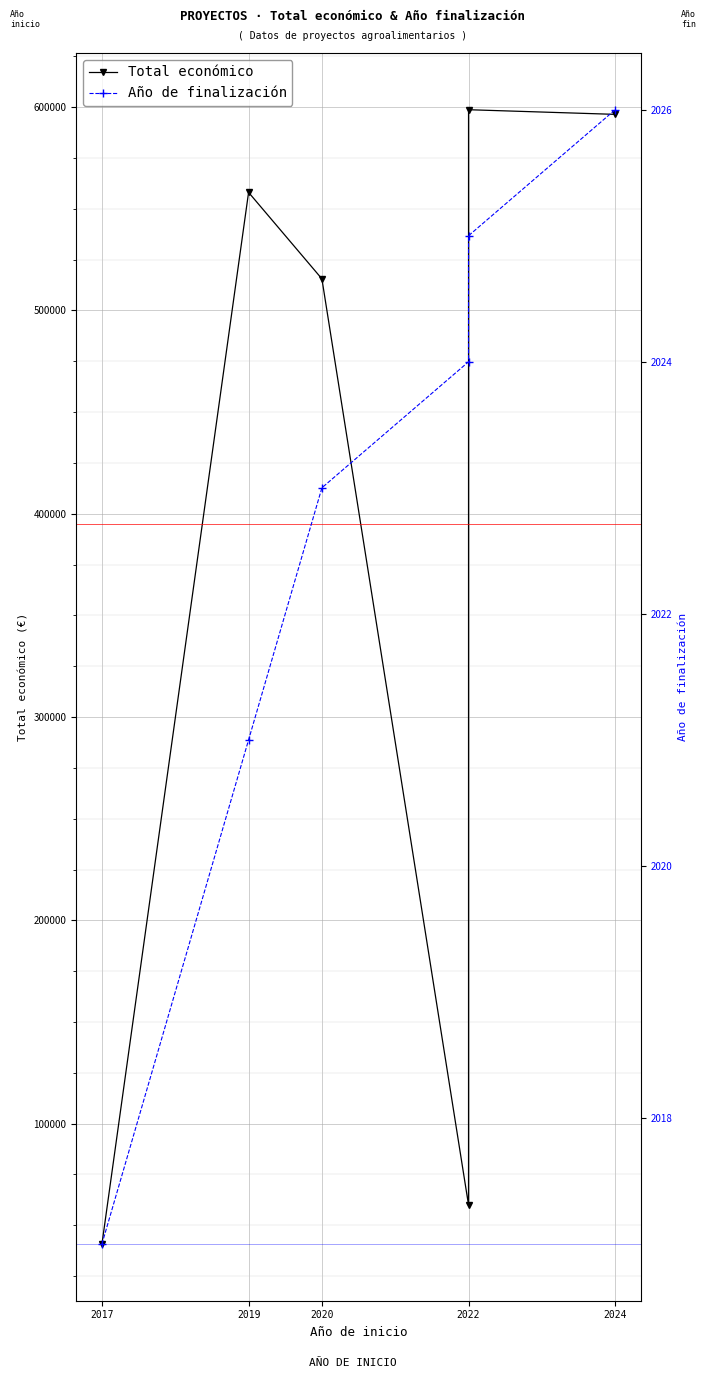

True or false: Total económico has more than 0 points higher than both neighbors.

True